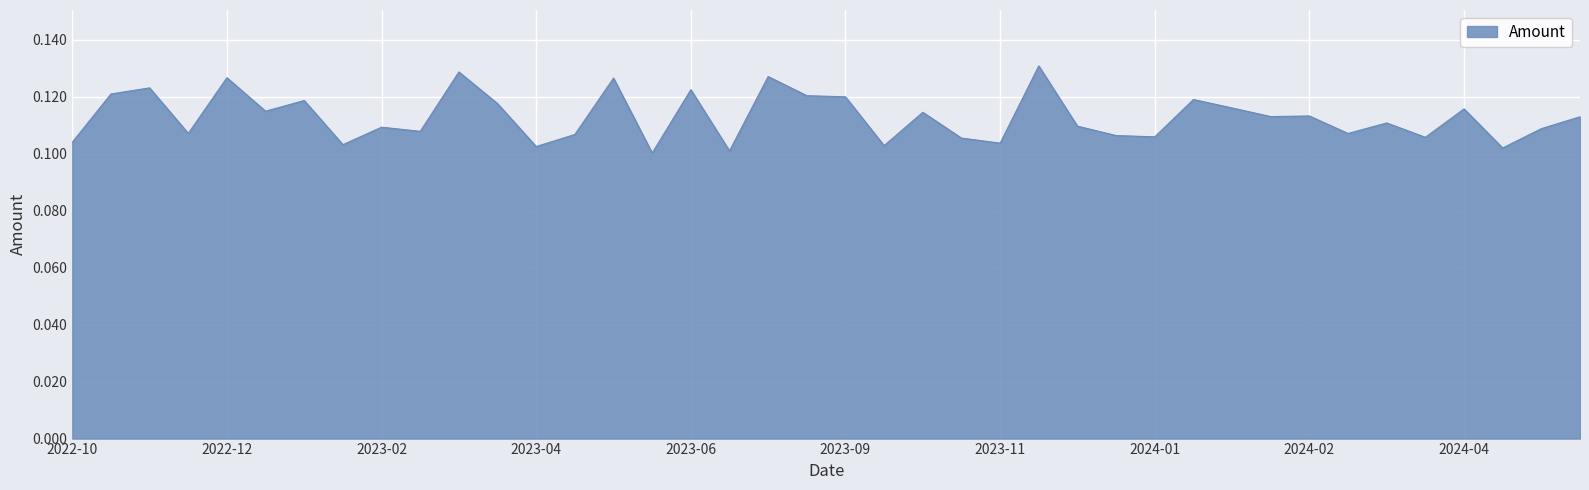

Count the number of data series in this chart.

1